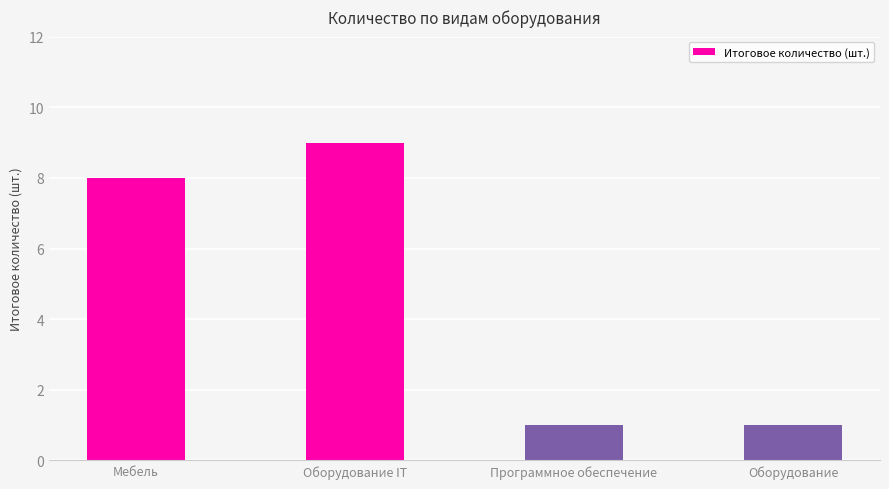

What is the label of the 4th bar from the left?

Оборудование